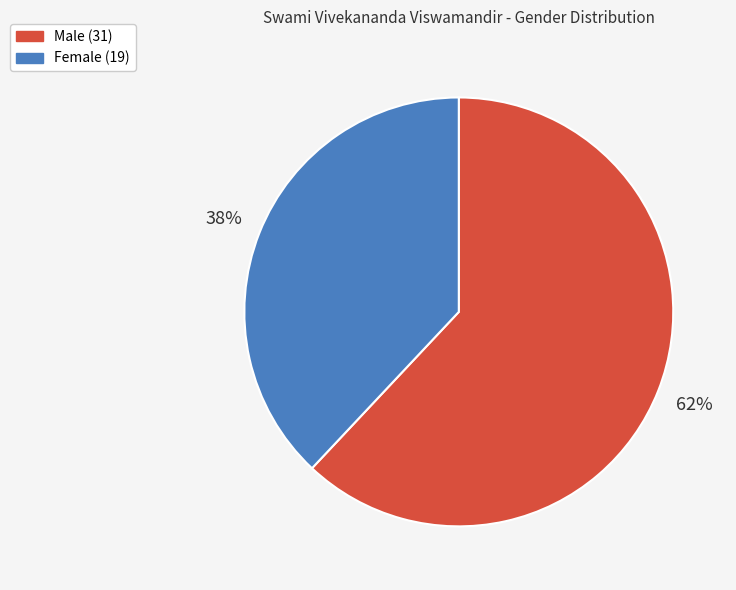

Is the sum of Female and Male greater than half?

Yes